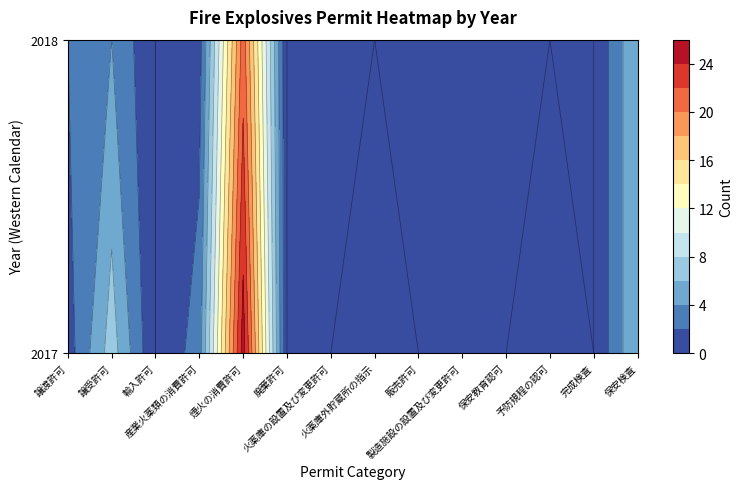

At which category does the chart reach its peak across all series?

煙火の消費許可